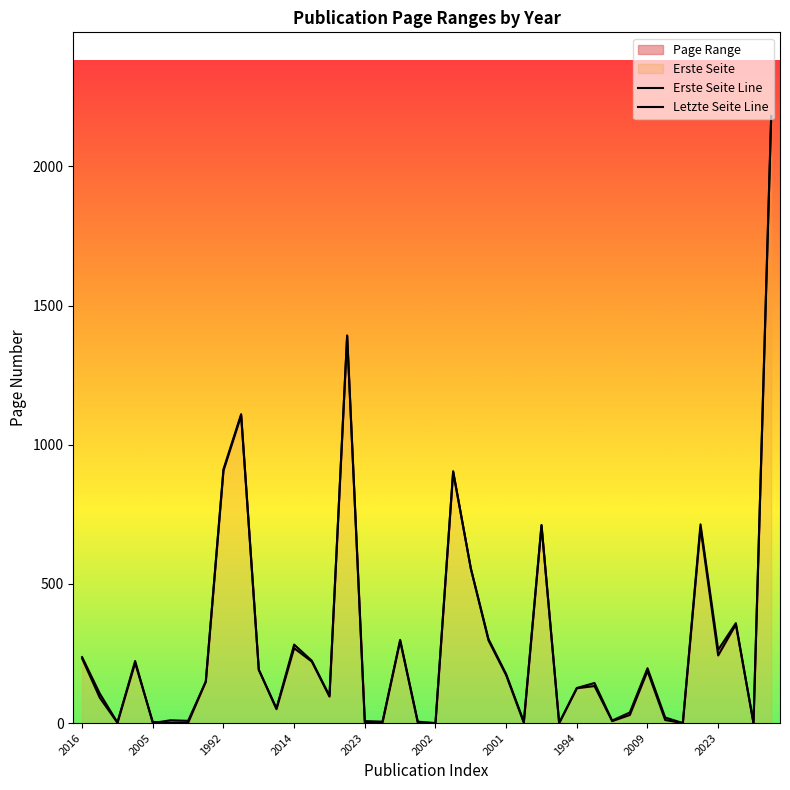

Which category has the lowest value in the Letzte Seite Line series?

2005